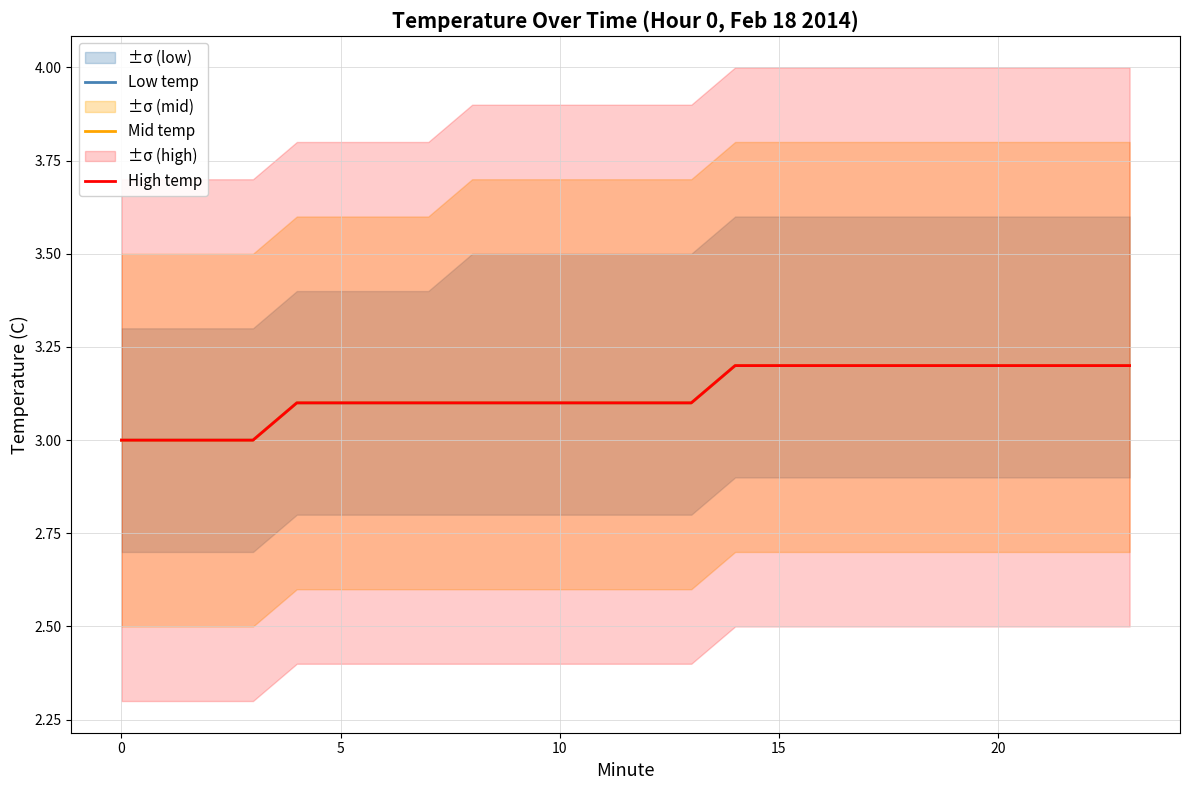

What is the sum of all Mid temp values?

75.0